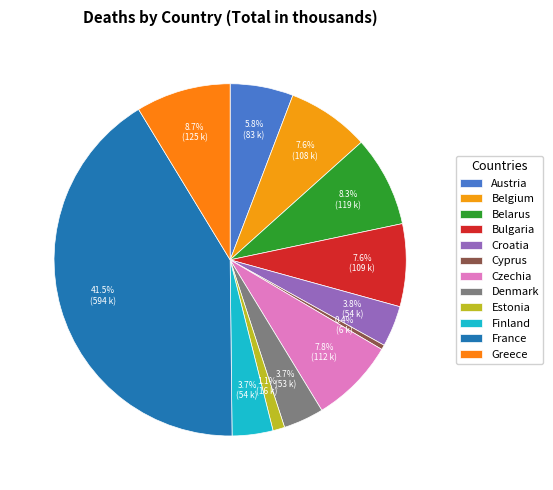

To the nearest percent, what is the combined percentage of Denmark and Czechia?

12%